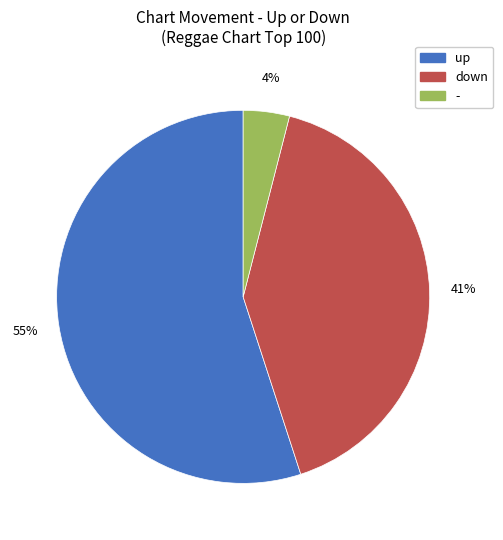

What is the majority slice?

up